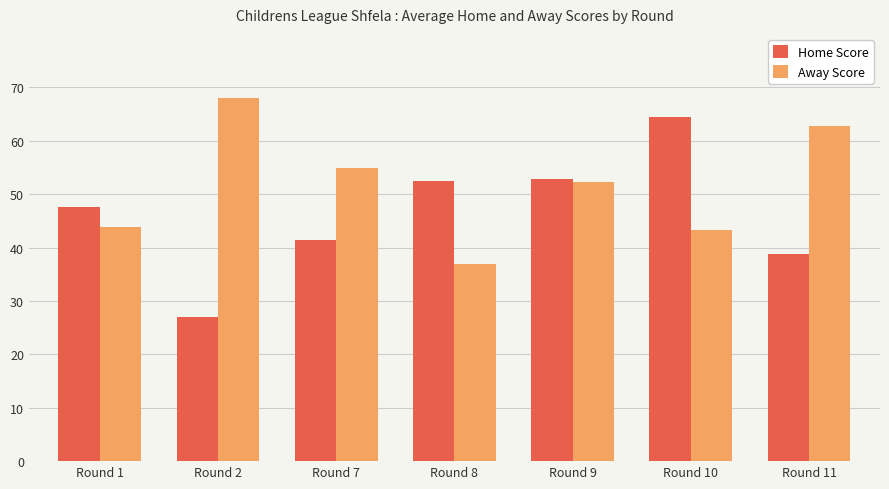

Rank the series by their average value, from lowest to highest.

Home Score, Away Score